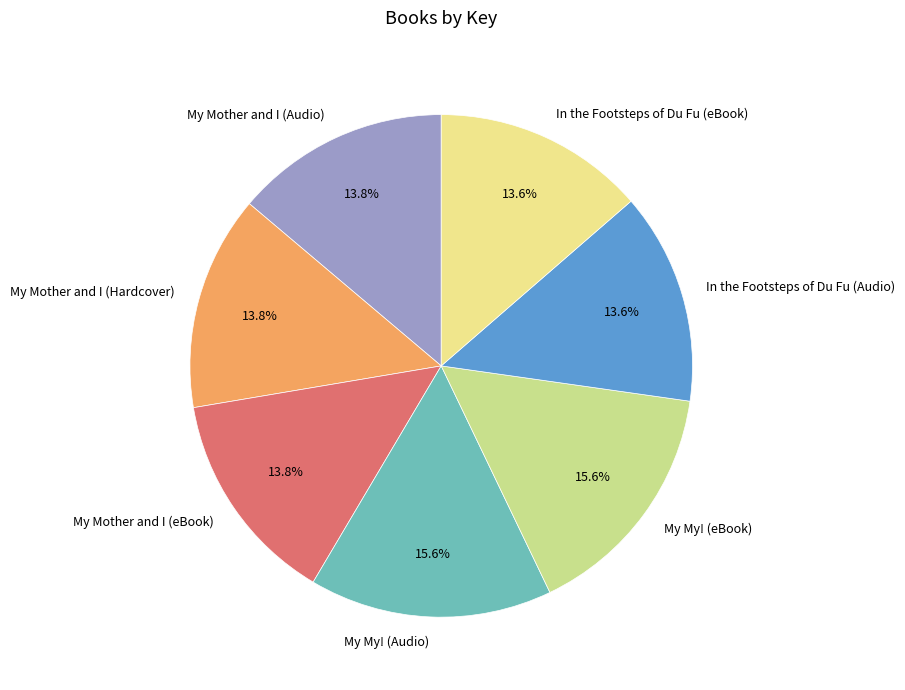

Approximately how many times larger is the value at My Mother and I (Audio) compared to My Mother and I (Hardcover)?

1.0